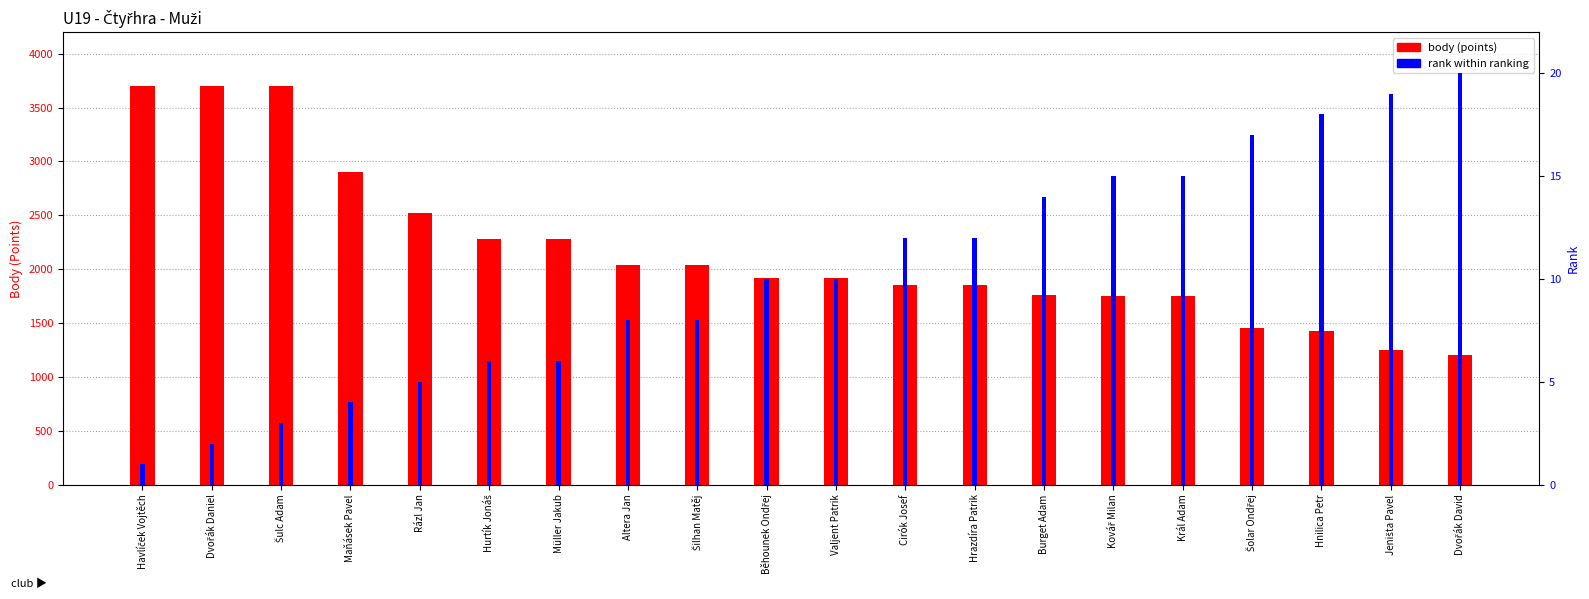

What is the value of the rank within ranking bar at the 14th from the left?

14